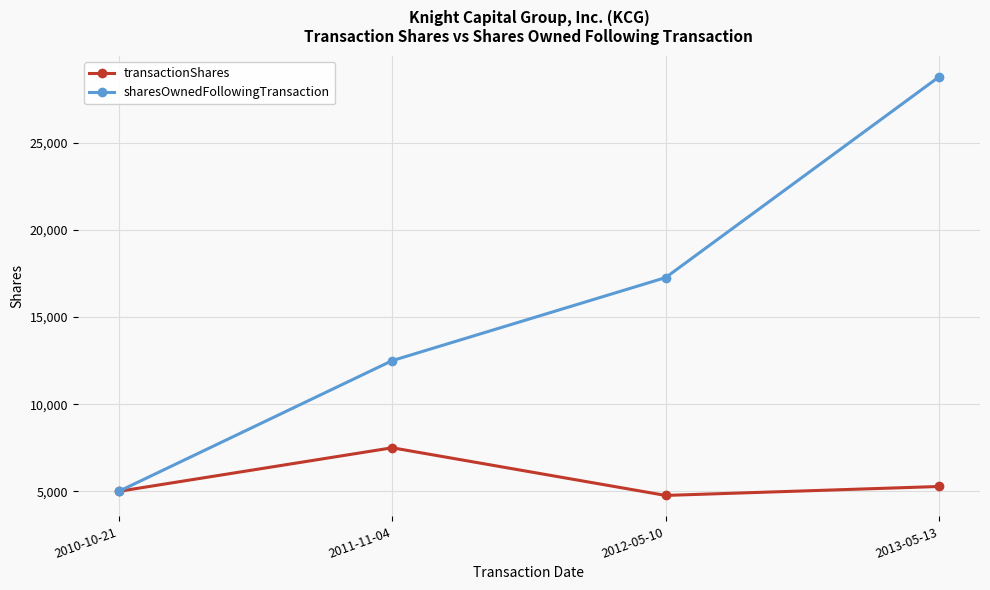

What is the lowest value of the transactionShares series?

4765